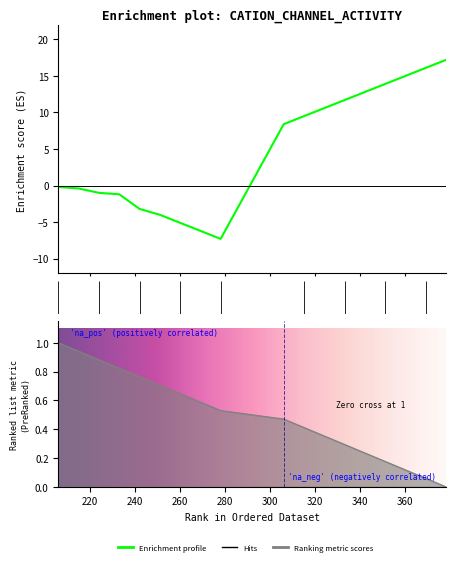

What is the minimum value shown in the chart?

-7.3